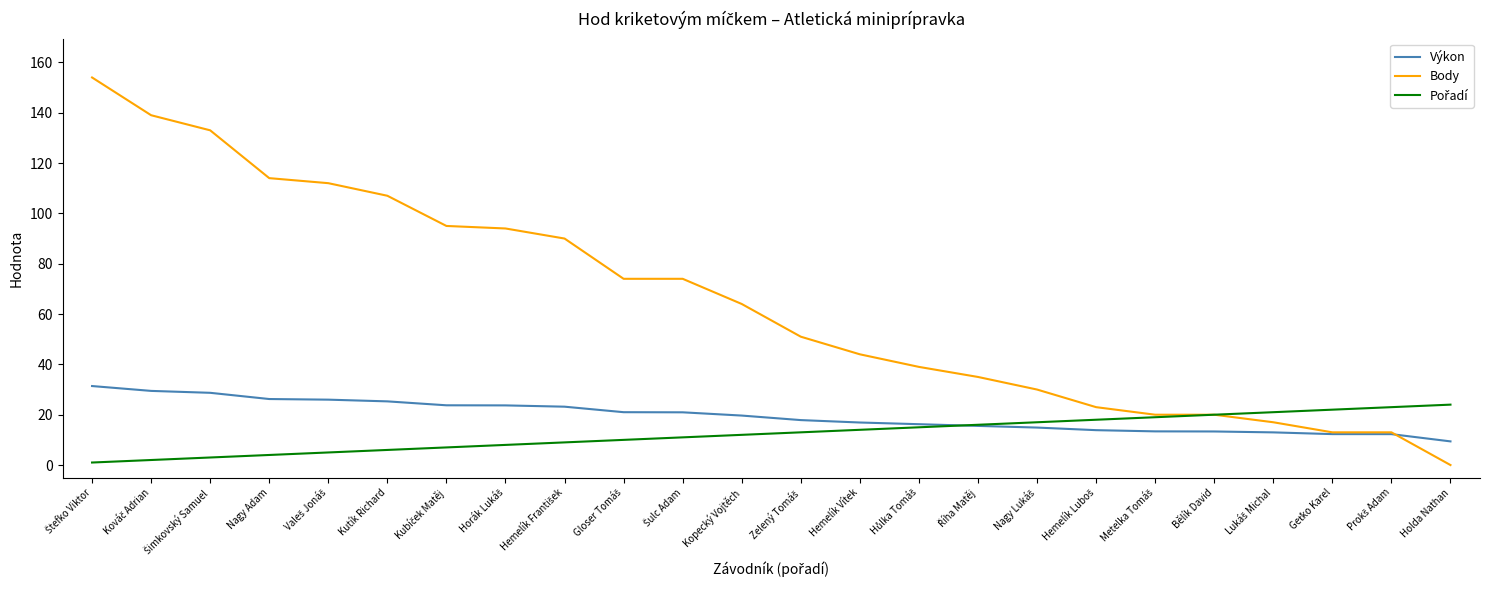

Which series has the largest range (max minus min)?

Body